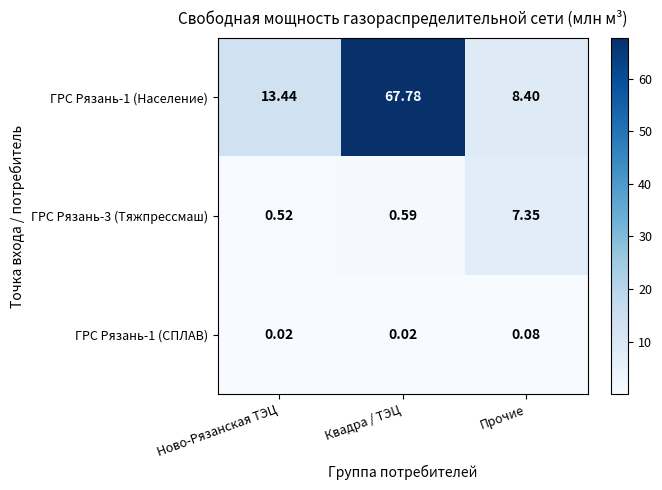

At which category does the chart reach its peak across all series?

Квадра / ТЭЦ